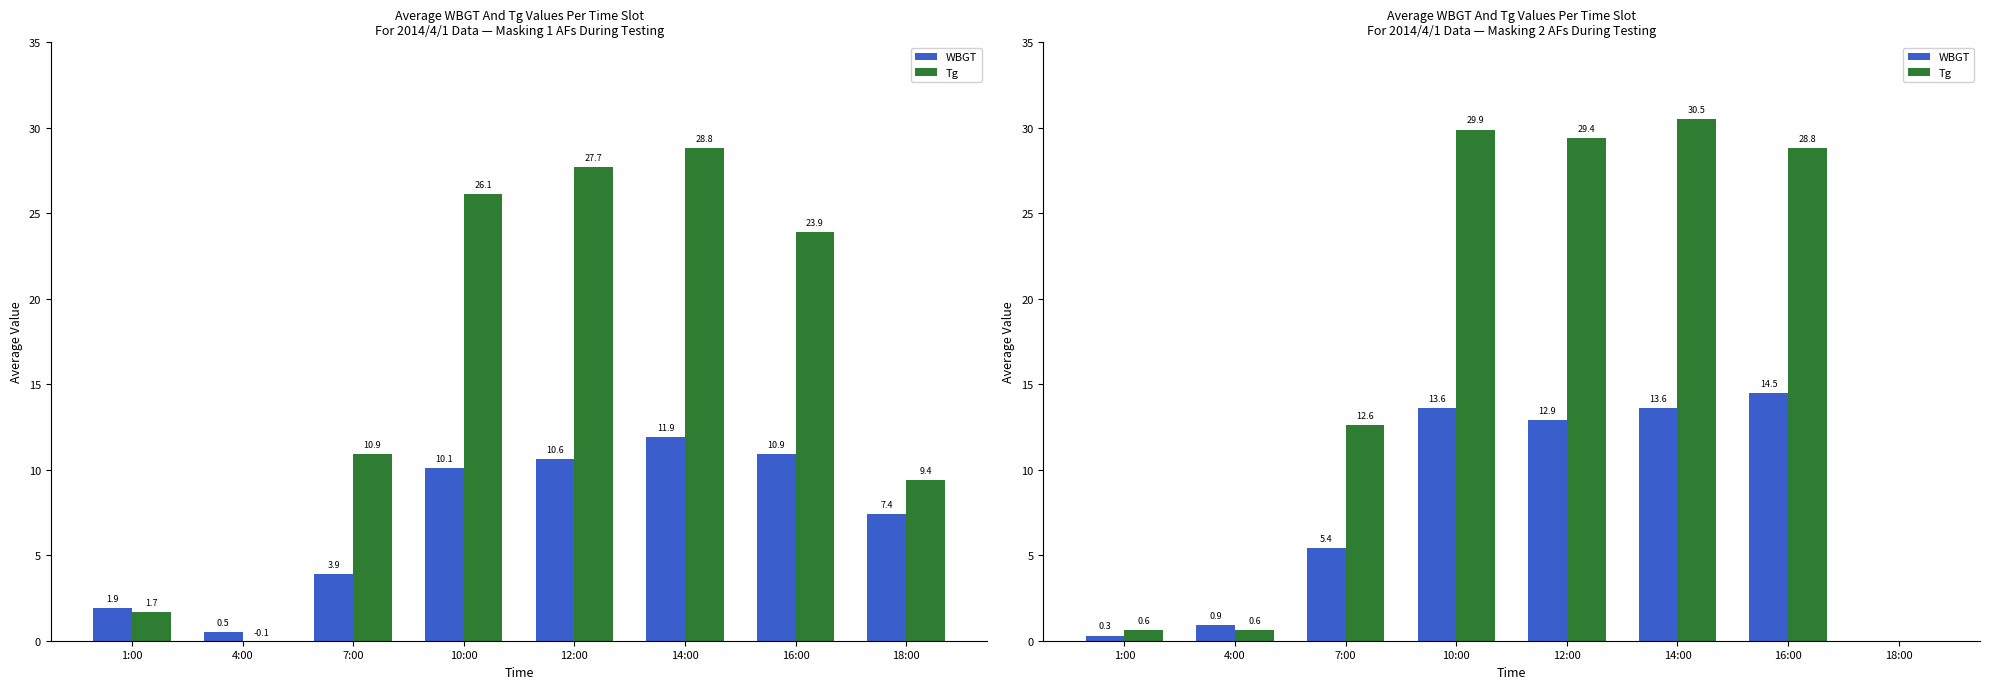

What is the label of the 5th bar from the left?

12:00